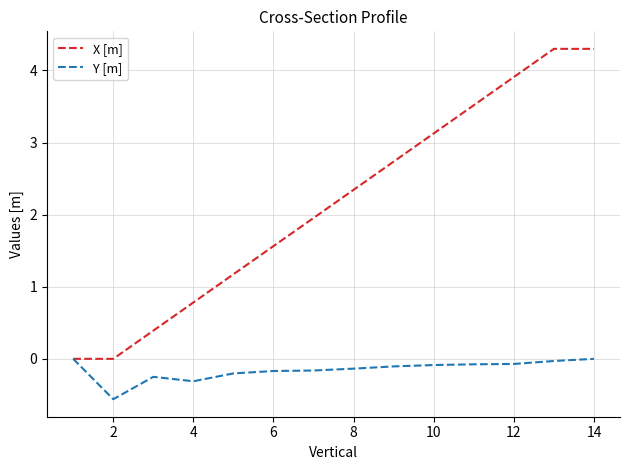

Rank the series by their maximum value, from highest to lowest.

X [m], Y [m]